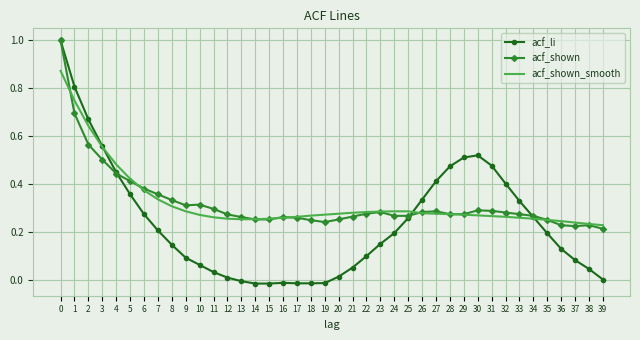

The acf_shown series shows 0.4 at 24. True or false?

False